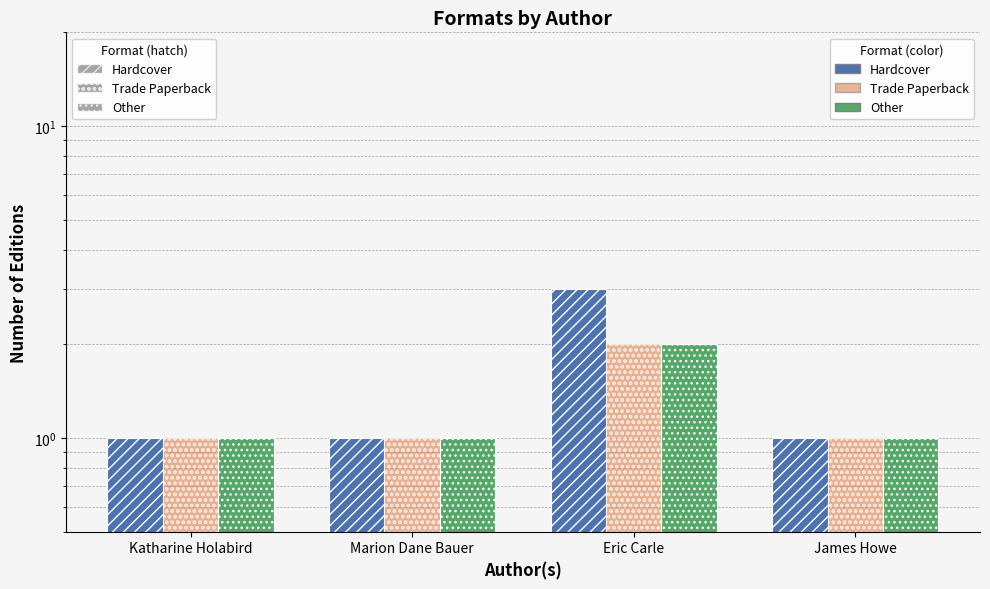

Which category has the lowest value in the Hardcover series?

Katharine Holabird